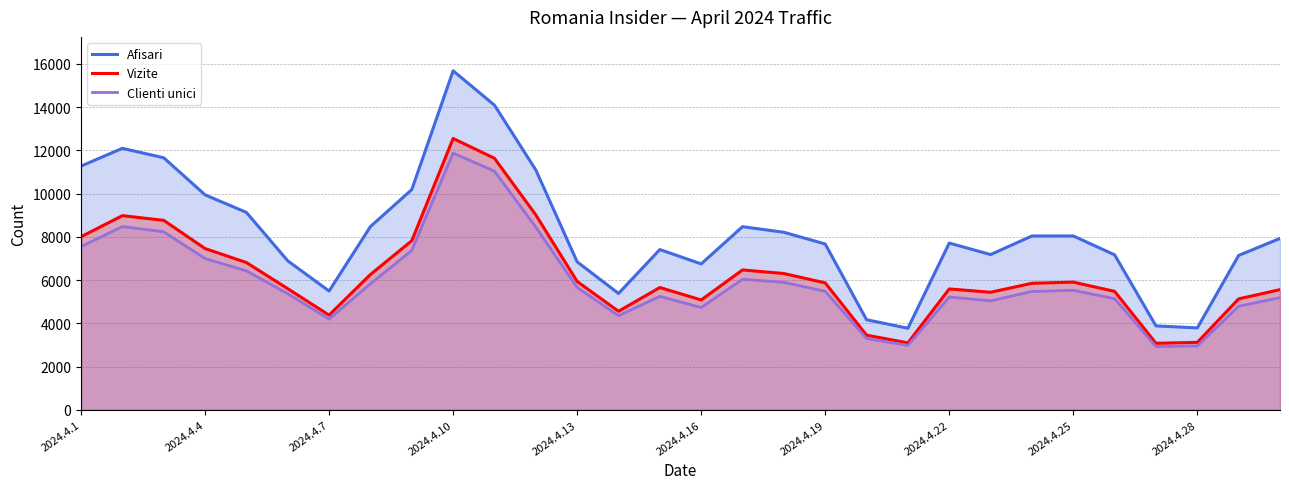

True or false: Afisari has a value of 15145 at 16.

False